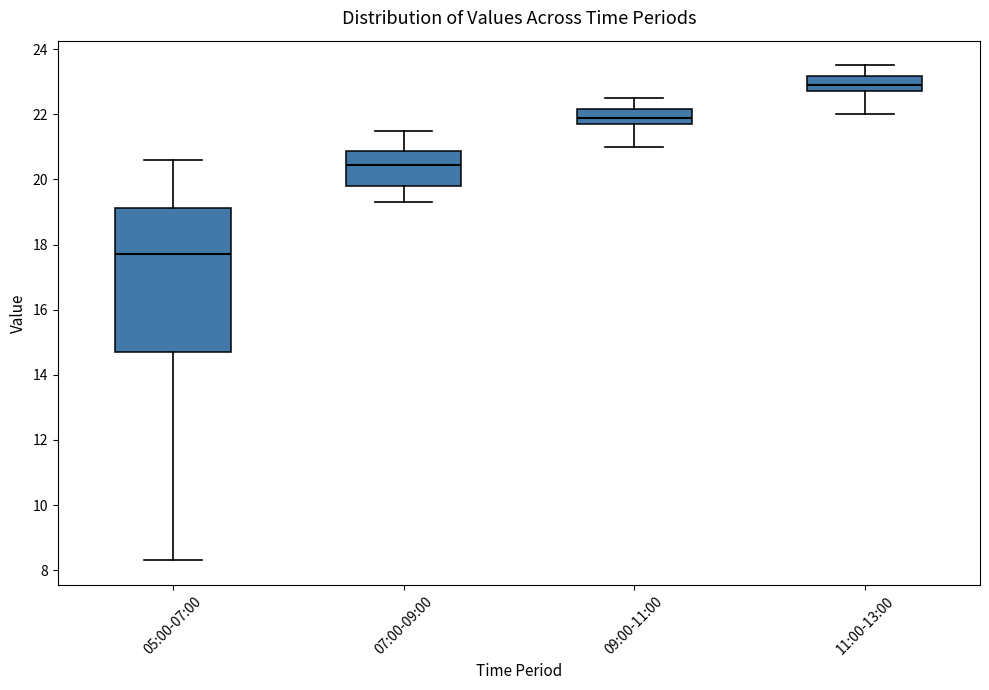

Reading left to right, read every box against the y-axis: the position of its median line, the range the box covers, and the ends of its whiskers. The values are not printed on the chart, so give them approximately, as read against the axis.

05:00-07:00: median 17.8, box 14.8 to 19.2, whiskers 8.4 to 20.6
07:00-09:00: median 20.4, box 19.8 to 20.8, whiskers 19.4 to 21.6
09:00-11:00: median 22.0, box 21.8 to 22.2, whiskers 21.0 to 22.6
11:00-13:00: median 23.0, box 22.8 to 23.2, whiskers 22.0 to 23.6